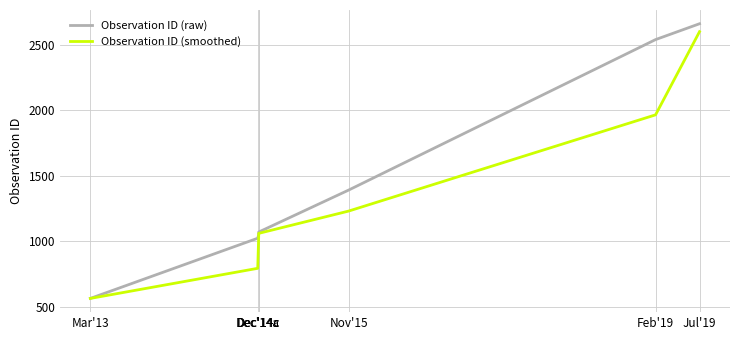

What is the total value across all series at Dec'14a?

1818.5